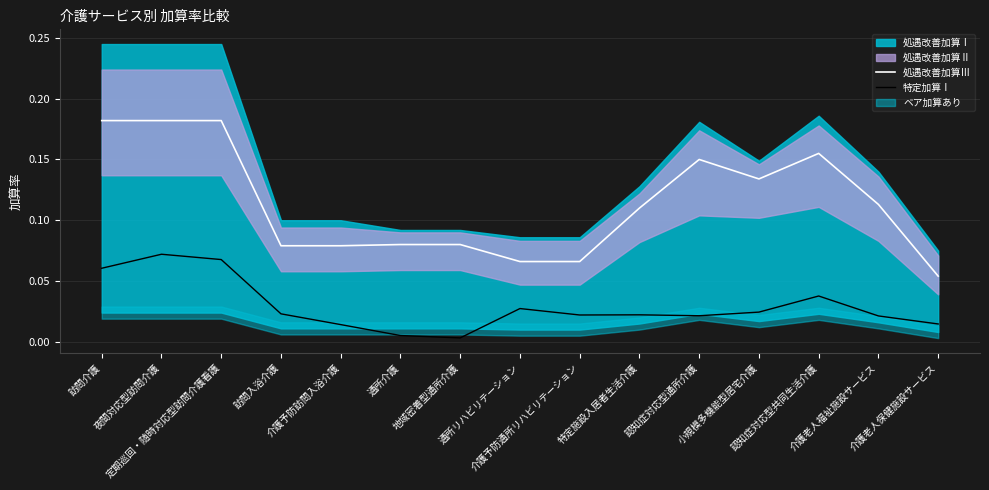

What is the difference between the highest and lowest values at 定期巡回・随時対応型訪問介護看護?

0.1